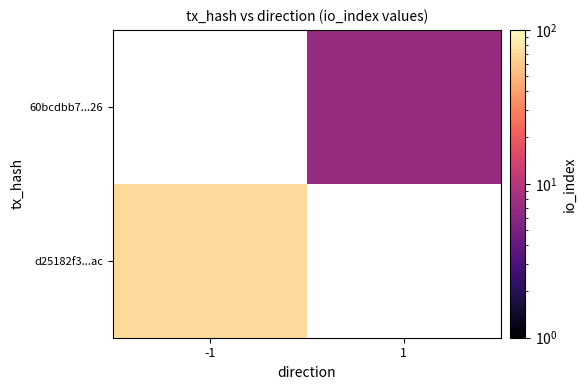

Which has a higher value, 1 or -1?

-1